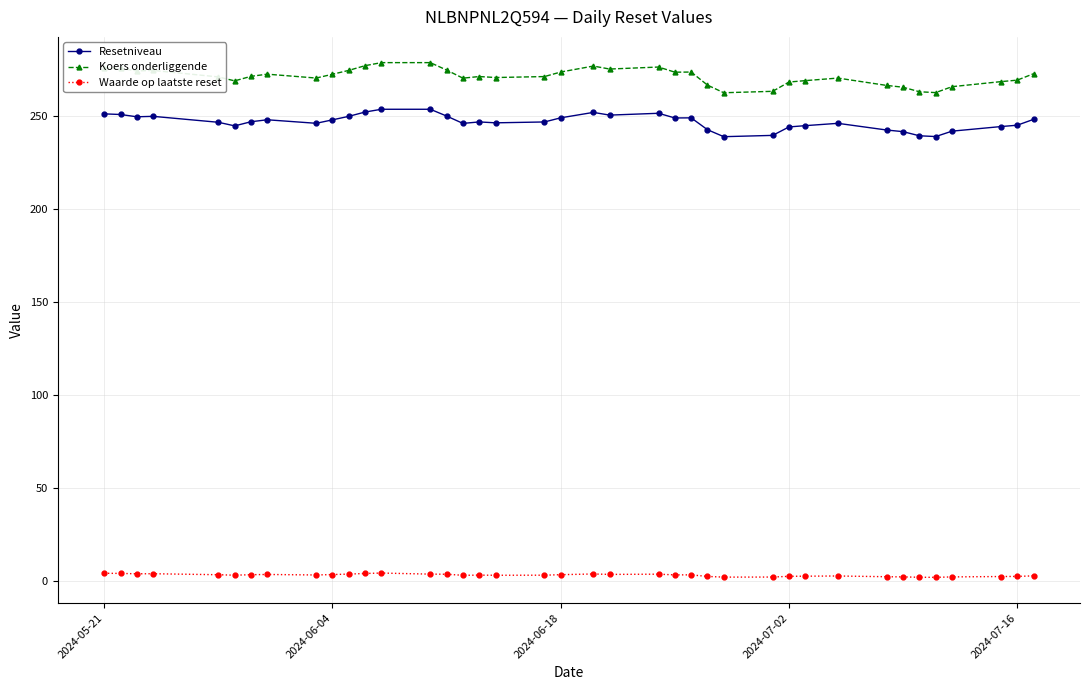

How many categories are shown in the chart?

39